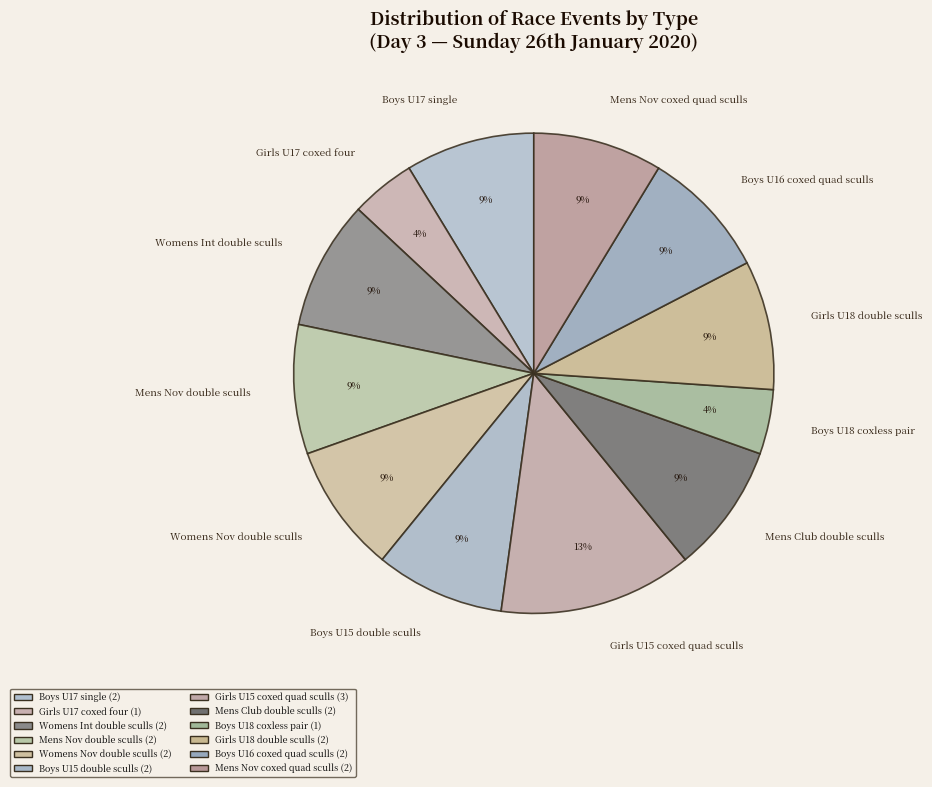

Between Boys U16 coxed quad sculls and Boys U18 coxless pair, which is larger?

Boys U16 coxed quad sculls